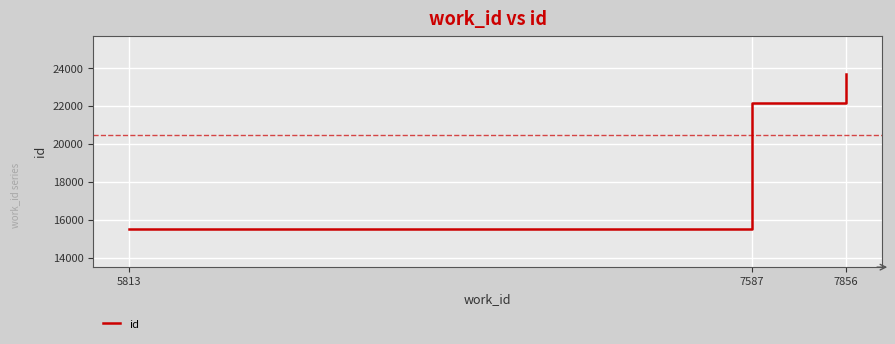

What is the difference between the values at 5813 and 7587?

6674